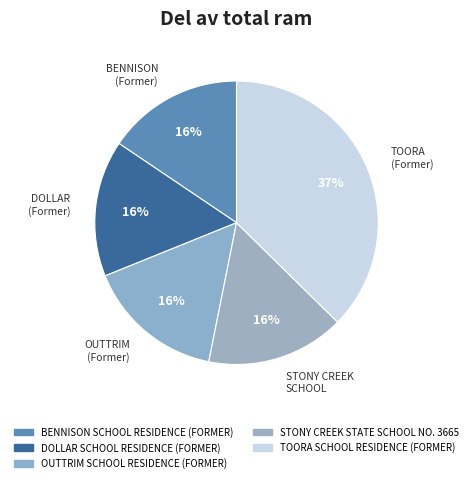

To the nearest percent, what is the average slice percentage?

20%